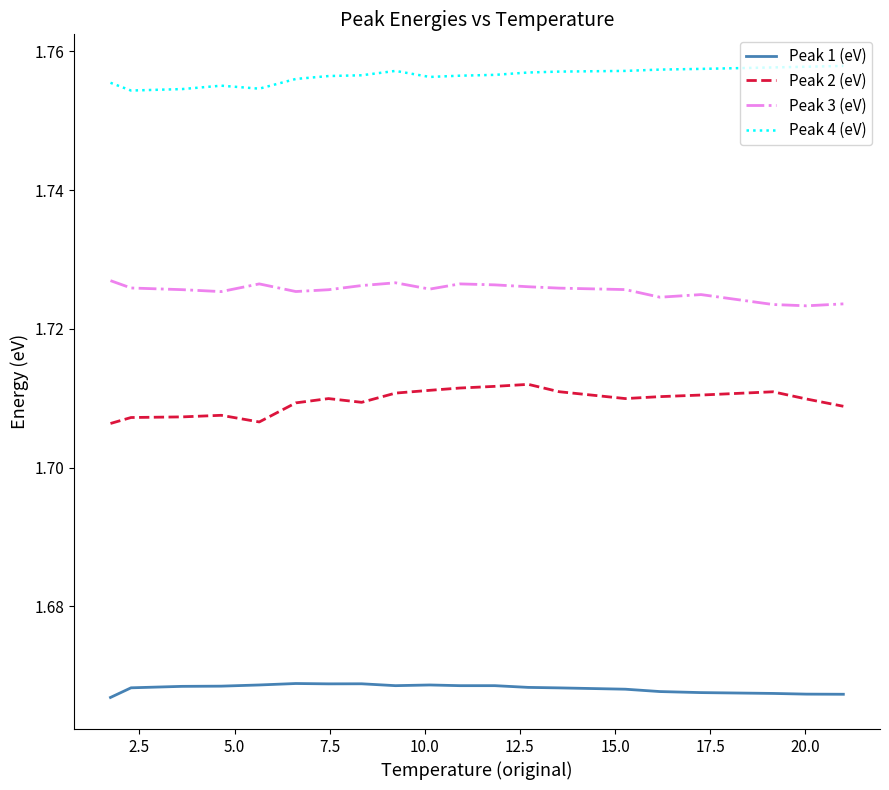

True or false: Peak 3 (eV) and Peak 4 (eV) cross at least once.

False